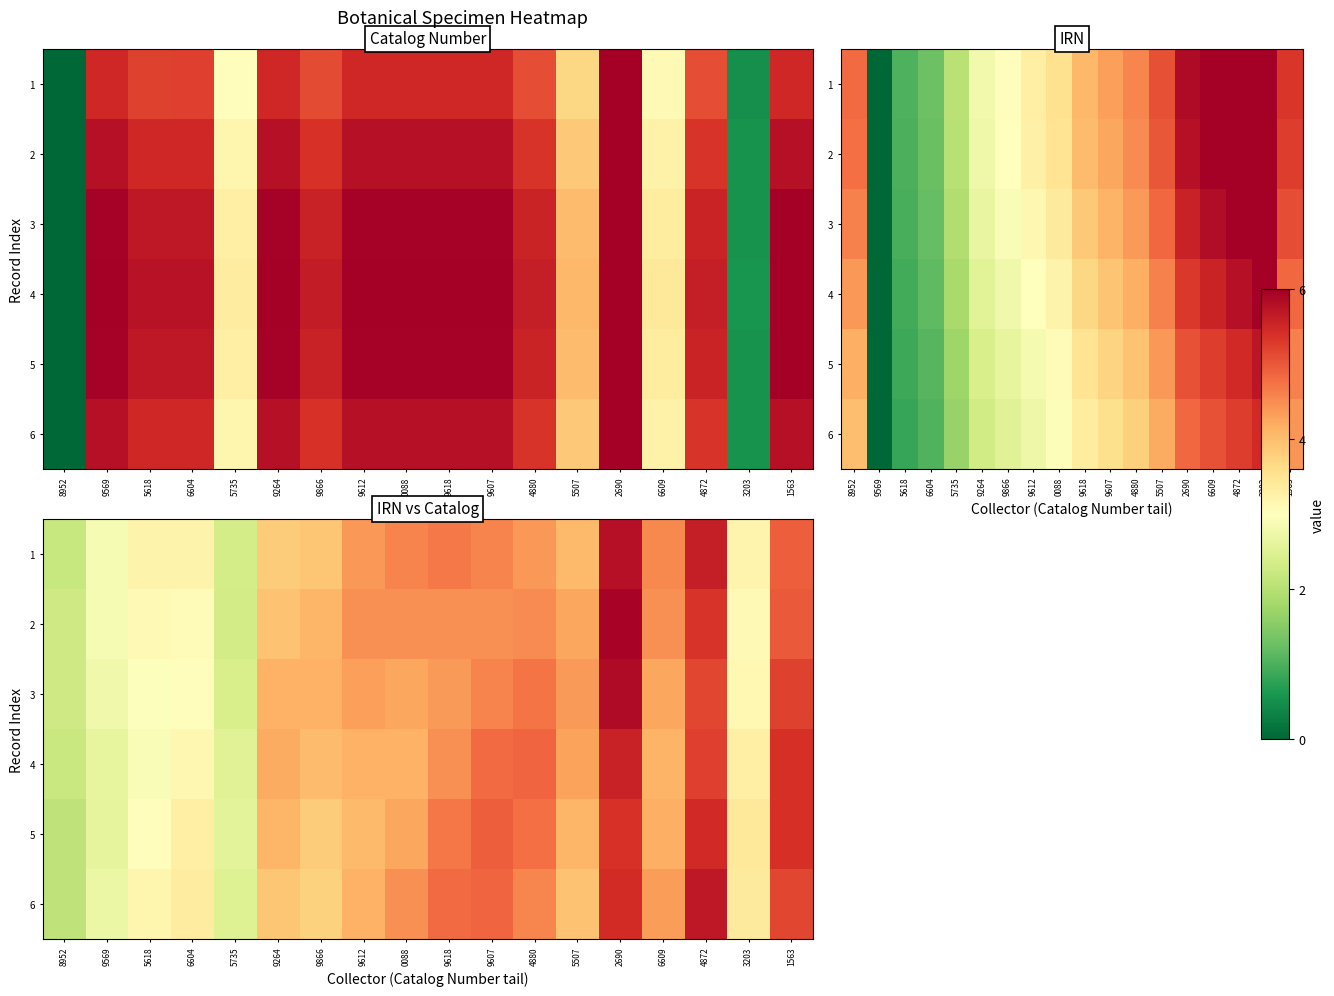

What is the sum of all 1 values?

72.3